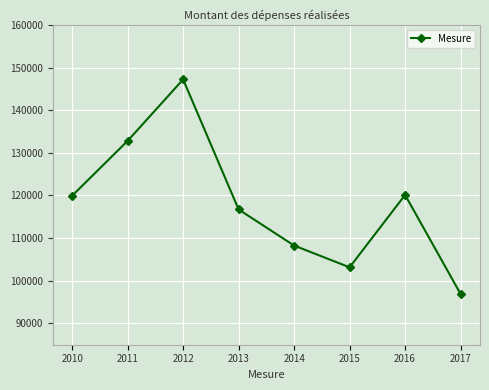

Count the values in the range 108260 to 132810.

5